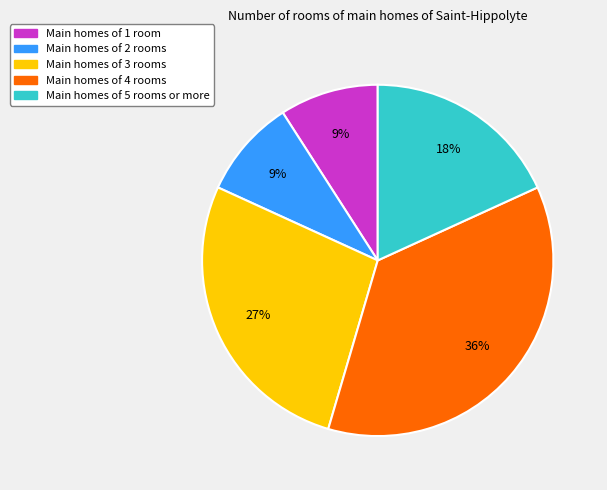

To the nearest percent, what is the difference between the largest and smallest slice percentages?

27%